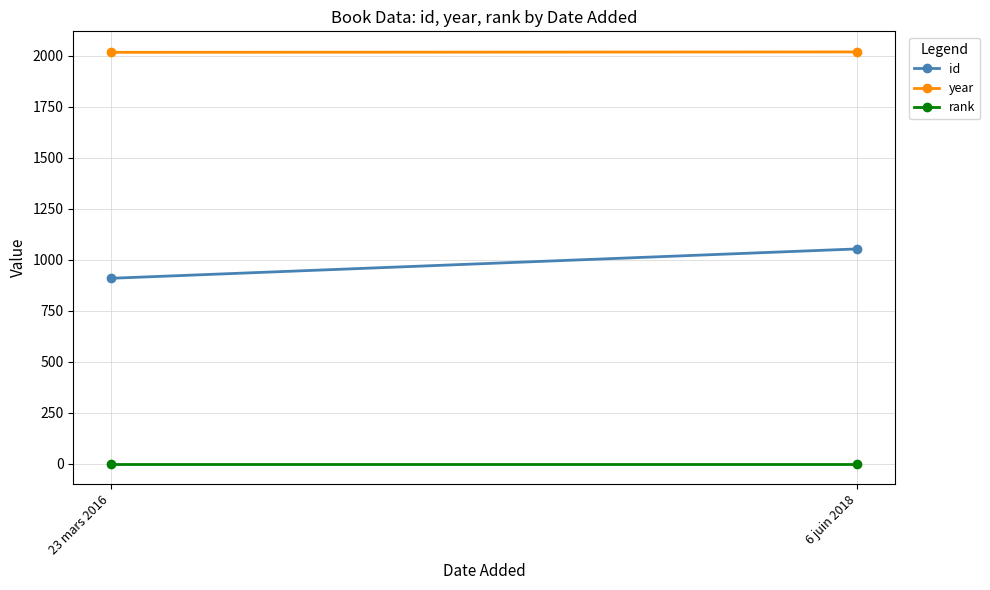

At which category does the chart reach its minimum across all series?

23 mars 2016